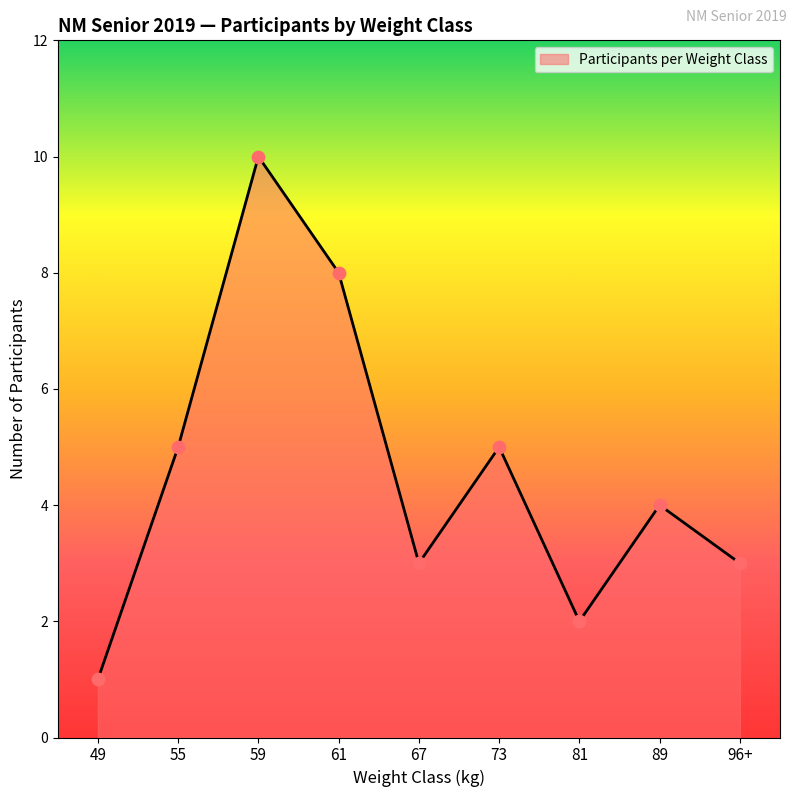

Approximately how many times larger is the value at 89 compared to 96+?

1.3